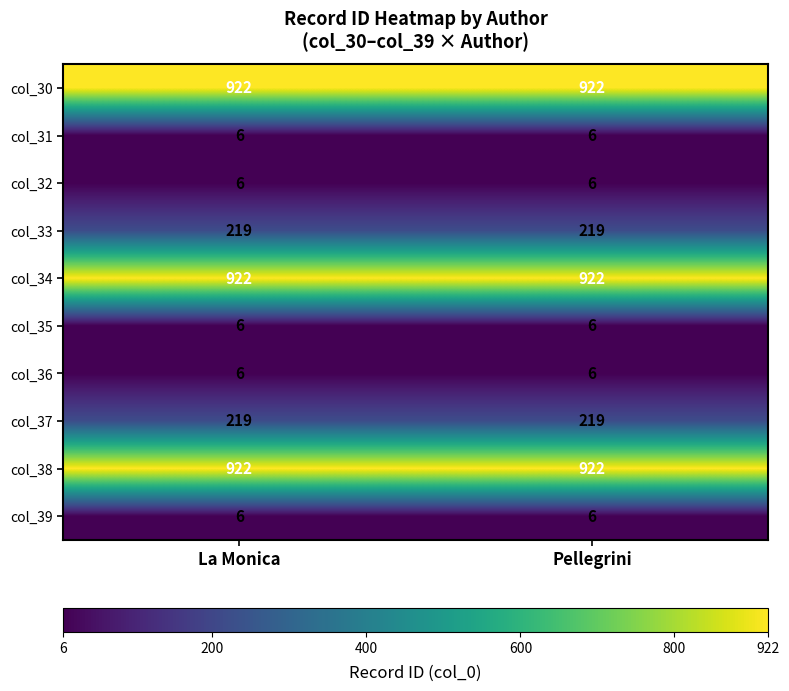

What is the sum of the col_33 values at La Monica and Pellegrini?

438